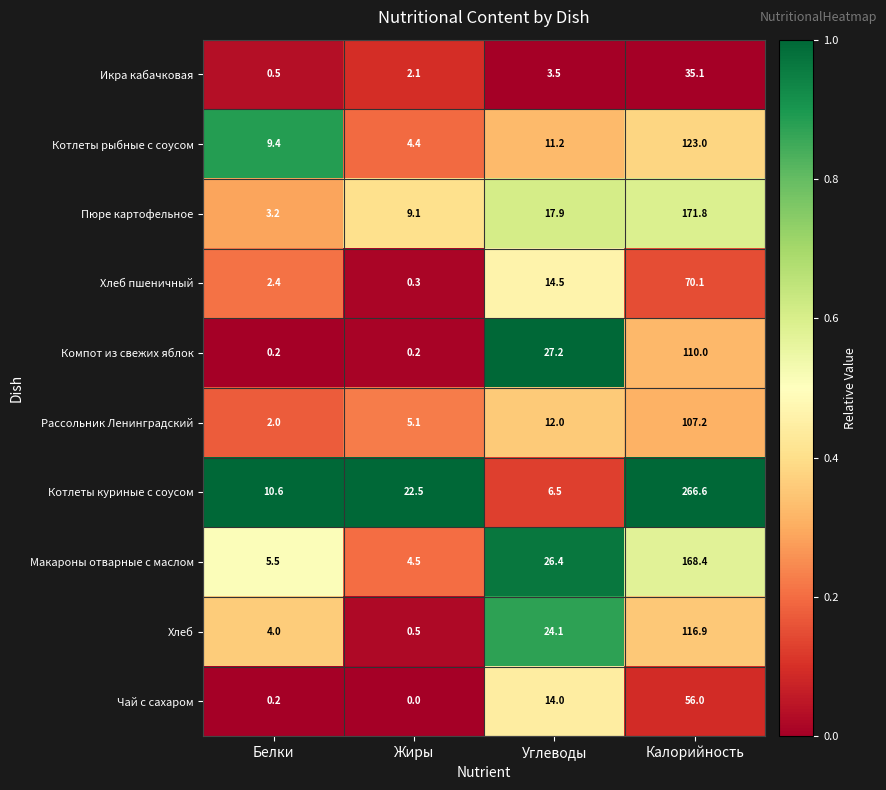

Where is Хлеб nearest to the value 58?

Углеводы